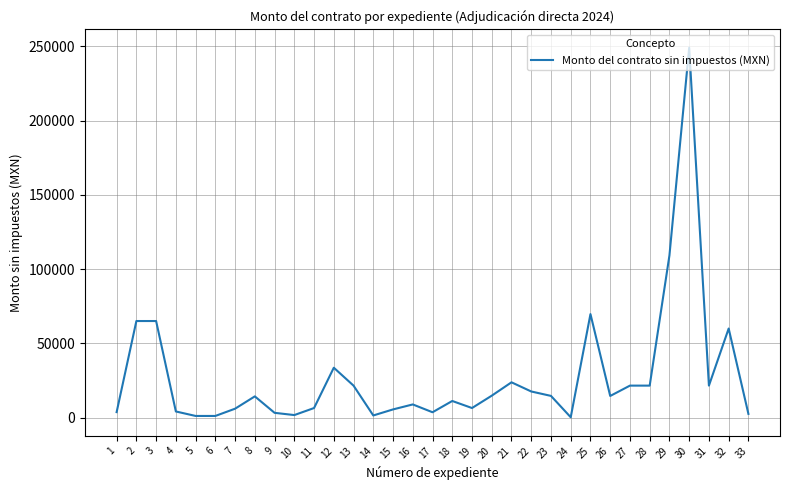

The chart shows a value of 60000.0 at 32. True or false?

True